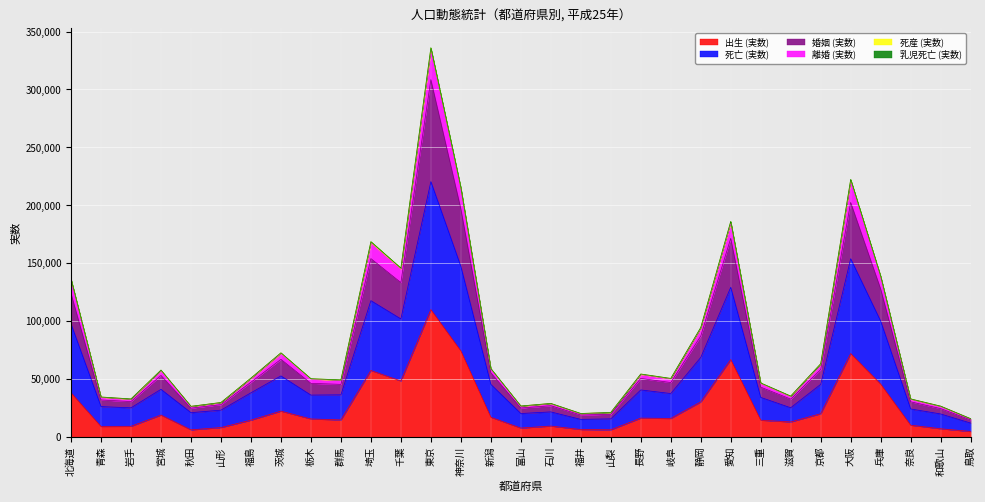

What is the maximum value for 出生 (実数)?

109986